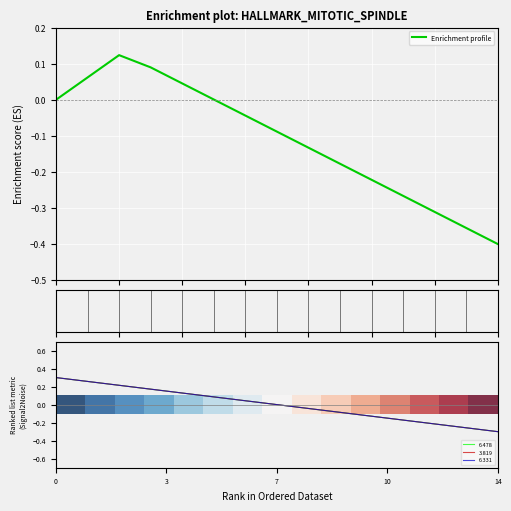

Is it true that Enrichment profile equals -0.4 at 13?

True